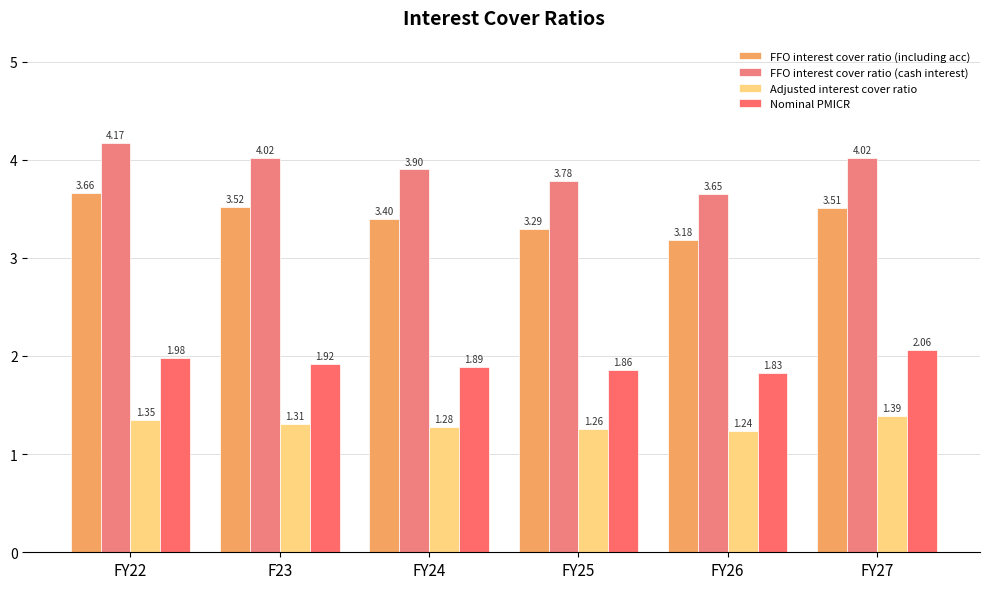

Reading right to left, list all the values displayed in this chart.

FFO interest cover ratio (including acc): FY27=3.5	FY26=3.2	FY25=3.3	FY24=3.4	F23=3.5	FY22=3.7
FFO interest cover ratio (cash interest): FY27=4.0	FY26=3.6	FY25=3.8	FY24=3.9	F23=4.0	FY22=4.2
Adjusted interest cover ratio: FY27=1.4	FY26=1.2	FY25=1.3	FY24=1.3	F23=1.3	FY22=1.4
Nominal PMICR: FY27=2.1	FY26=1.8	FY25=1.9	FY24=1.9	F23=1.9	FY22=2.0